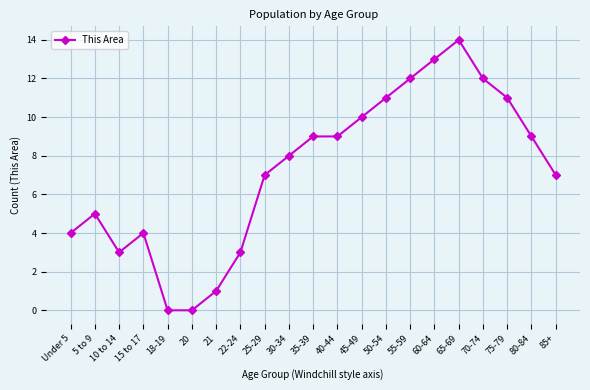

What is the ratio of the value at Under 5 to the value at 22-24?

1.3